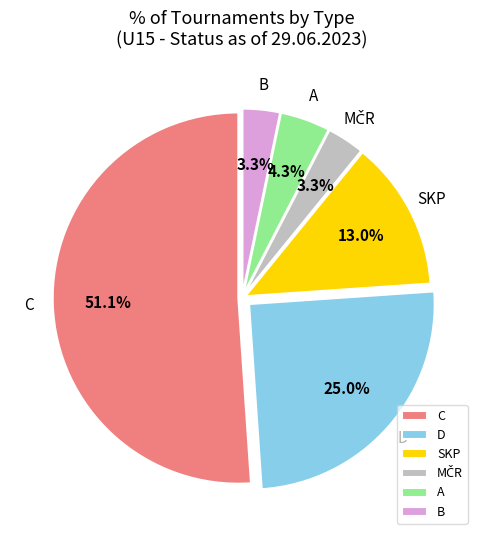

How much of the chart is everything except A?

95.7%